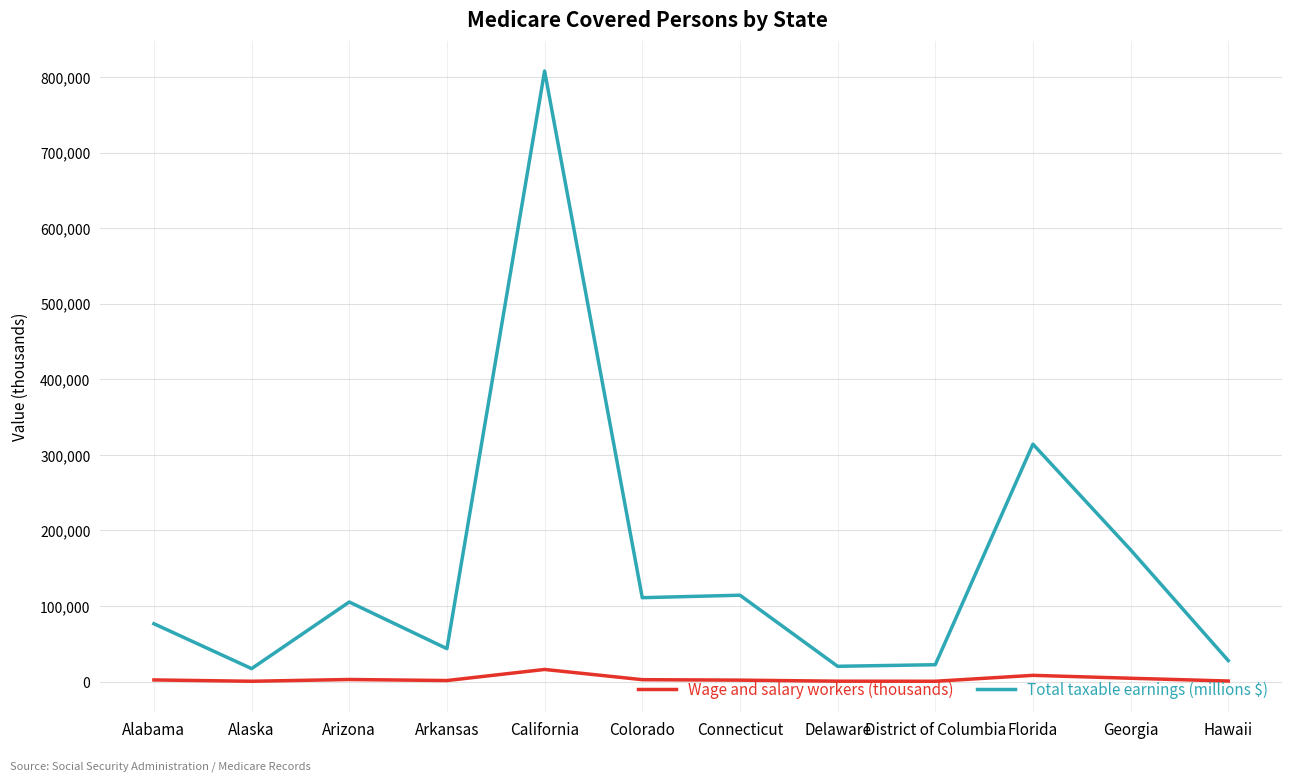

Which series has the widest spread of values?

Total taxable earnings (millions $)